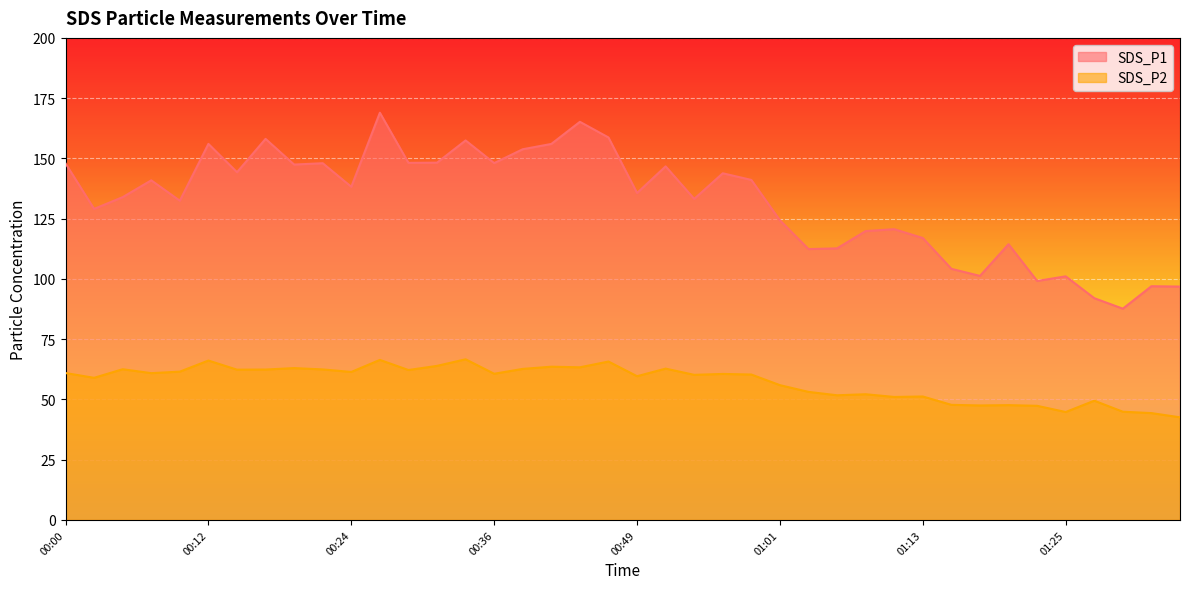

True or false: SDS_P1 and SDS_P2 intersect in this chart.

False